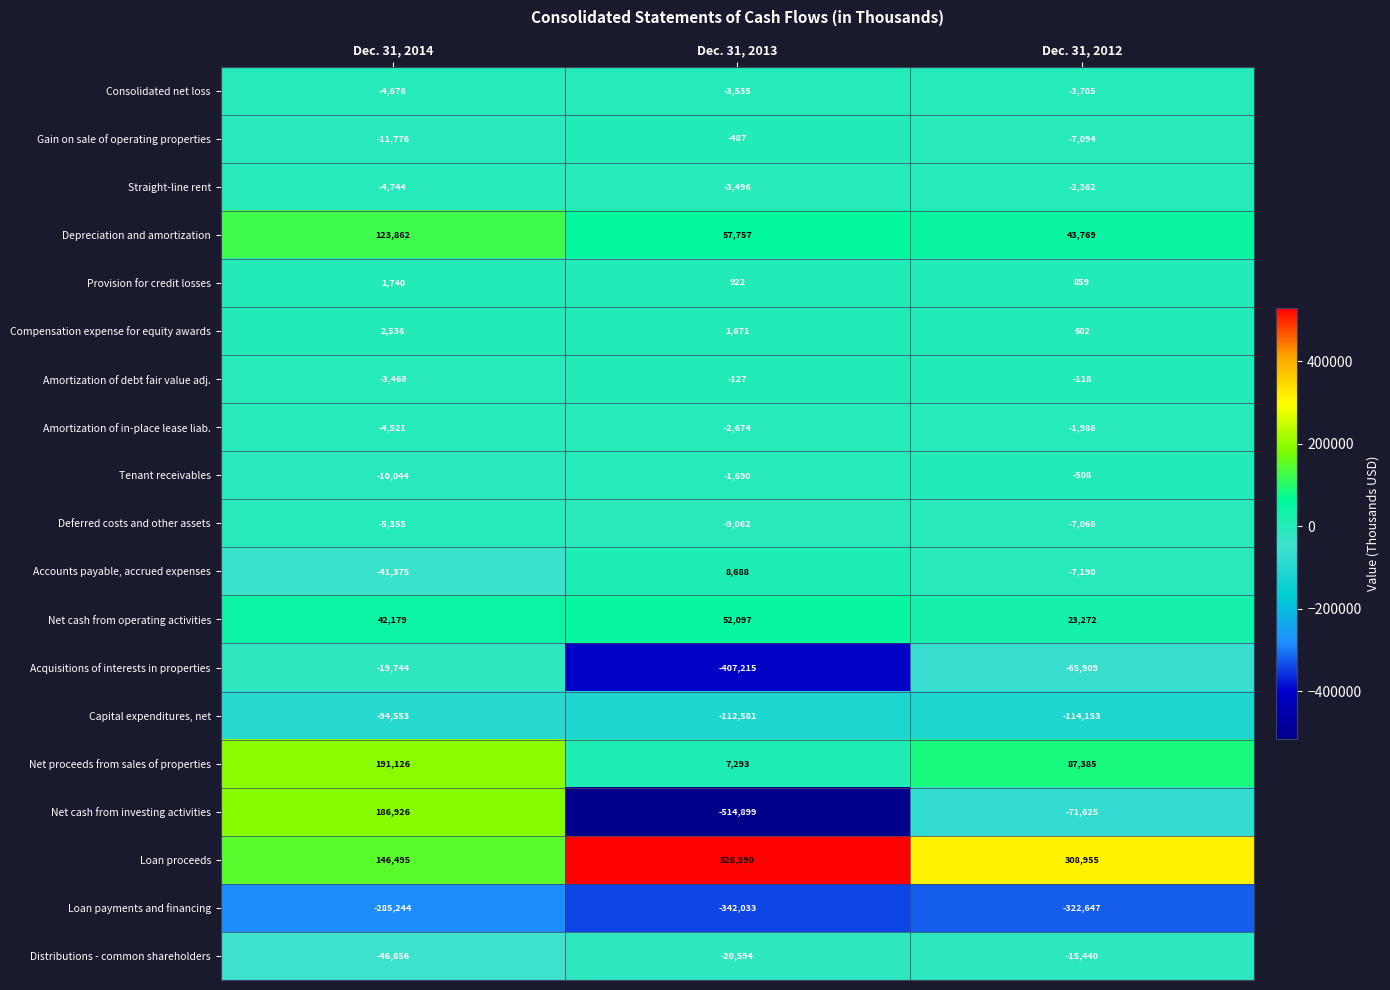

Read the Deferred costs and other assets value at Dec. 31, 2014.

-5355